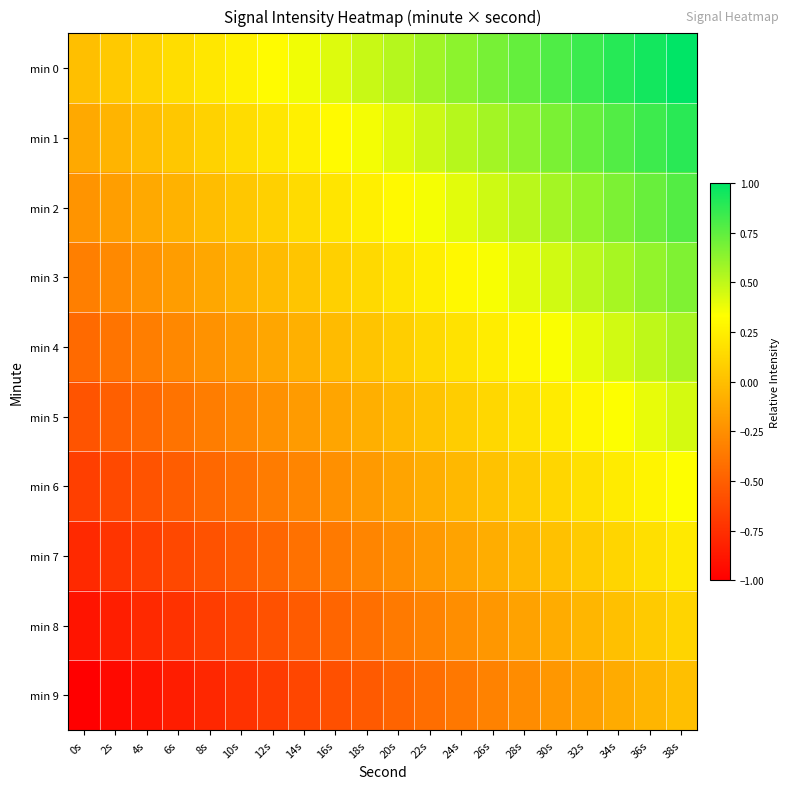

Reading left to right, extract all data points from this chart.

min 0: 0s=0.0	2s=0.1	4s=0.1	6s=0.2	8s=0.2	10s=0.3	12s=0.3	14s=0.4	16s=0.4	18s=0.5	20s=0.5	22s=0.6	24s=0.6	26s=0.7	28s=0.7	30s=0.8	32s=0.8	34s=0.9	36s=0.9	38s=1.0
min 1: 0s=-0.1	2s=-0.1	4s=-0.0	6s=0.0	8s=0.1	10s=0.2	12s=0.2	14s=0.3	16s=0.3	18s=0.4	20s=0.4	22s=0.5	24s=0.5	26s=0.6	28s=0.6	30s=0.7	32s=0.7	34s=0.8	36s=0.8	38s=0.9
min 2: 0s=-0.2	2s=-0.2	4s=-0.1	6s=-0.1	8s=-0.0	10s=0.0	12s=0.1	14s=0.1	16s=0.2	18s=0.3	20s=0.3	22s=0.4	24s=0.4	26s=0.5	28s=0.5	30s=0.6	32s=0.6	34s=0.7	36s=0.7	38s=0.8
min 3: 0s=-0.3	2s=-0.3	4s=-0.2	6s=-0.2	8s=-0.1	10s=-0.1	12s=-0.0	14s=0.0	16s=0.1	18s=0.1	20s=0.2	22s=0.2	24s=0.3	26s=0.4	28s=0.4	30s=0.5	32s=0.5	34s=0.6	36s=0.6	38s=0.7
min 4: 0s=-0.4	2s=-0.4	4s=-0.3	6s=-0.3	8s=-0.2	10s=-0.2	12s=-0.1	14s=-0.1	16s=-0.0	18s=0.0	20s=0.1	22s=0.1	24s=0.2	26s=0.2	28s=0.3	30s=0.3	32s=0.4	34s=0.5	36s=0.5	38s=0.6
min 5: 0s=-0.6	2s=-0.5	4s=-0.5	6s=-0.4	8s=-0.3	10s=-0.3	12s=-0.2	14s=-0.2	16s=-0.1	18s=-0.1	20s=-0.0	22s=0.0	24s=0.1	26s=0.1	28s=0.2	30s=0.2	32s=0.3	34s=0.3	36s=0.4	38s=0.4
min 6: 0s=-0.7	2s=-0.6	4s=-0.6	6s=-0.5	8s=-0.5	10s=-0.4	12s=-0.4	14s=-0.3	16s=-0.2	18s=-0.2	20s=-0.1	22s=-0.1	24s=-0.0	26s=0.0	28s=0.1	30s=0.1	32s=0.2	34s=0.2	36s=0.3	38s=0.3
min 7: 0s=-0.8	2s=-0.7	4s=-0.7	6s=-0.6	8s=-0.6	10s=-0.5	12s=-0.5	14s=-0.4	16s=-0.4	18s=-0.3	20s=-0.3	22s=-0.2	24s=-0.1	26s=-0.1	28s=-0.0	30s=0.0	32s=0.1	34s=0.1	36s=0.2	38s=0.2
min 8: 0s=-0.9	2s=-0.8	4s=-0.8	6s=-0.7	8s=-0.7	10s=-0.6	12s=-0.6	14s=-0.5	16s=-0.5	18s=-0.4	20s=-0.4	22s=-0.3	24s=-0.3	26s=-0.2	28s=-0.2	30s=-0.1	32s=-0.0	34s=0.0	36s=0.1	38s=0.1
min 9: 0s=-1.0	2s=-0.9	4s=-0.9	6s=-0.8	8s=-0.8	10s=-0.7	12s=-0.7	14s=-0.6	16s=-0.6	18s=-0.5	20s=-0.5	22s=-0.4	24s=-0.4	26s=-0.3	28s=-0.3	30s=-0.2	32s=-0.2	34s=-0.1	36s=-0.1	38s=0.0